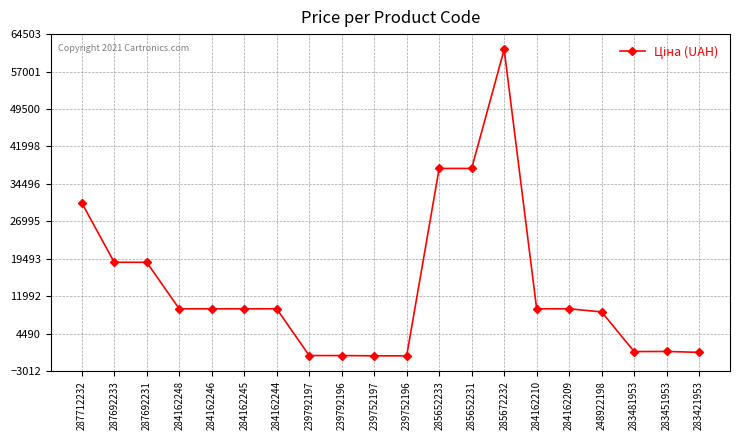

What is the average value?

13680.4